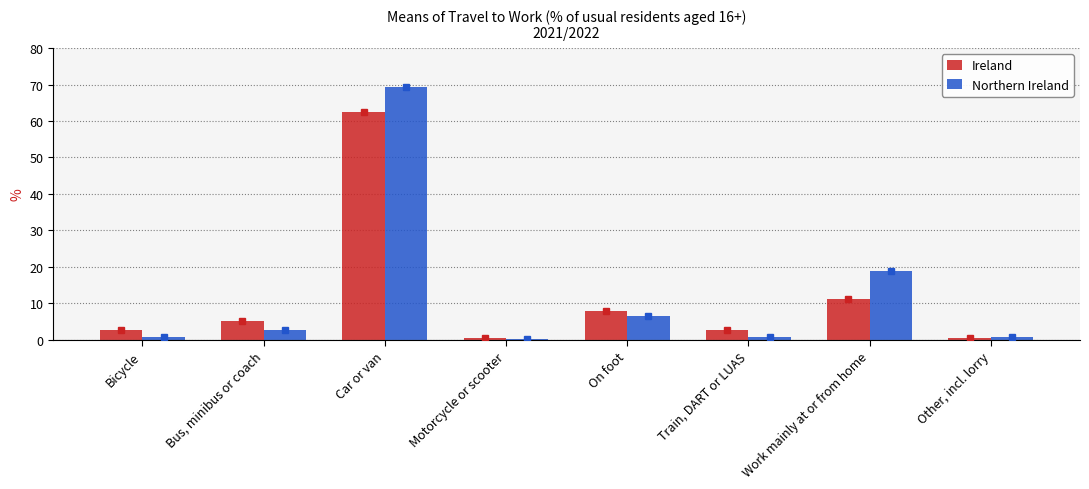

How many groups of bars are there?

8